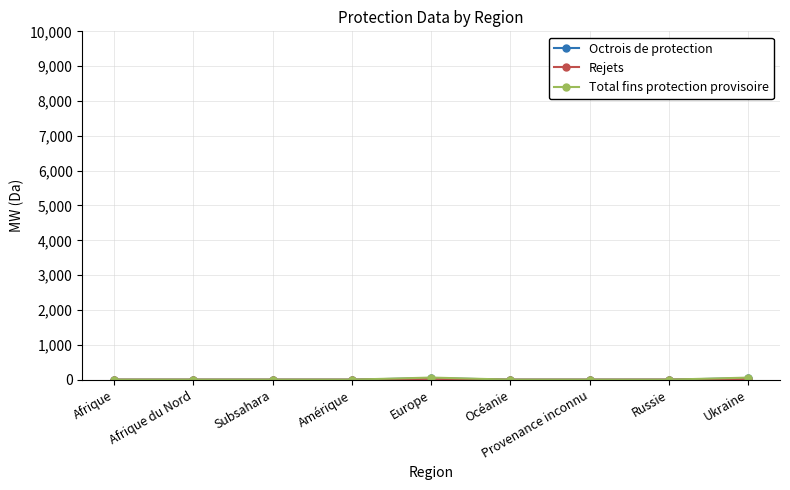

What is the label of the 1st point from the right?

Ukraine